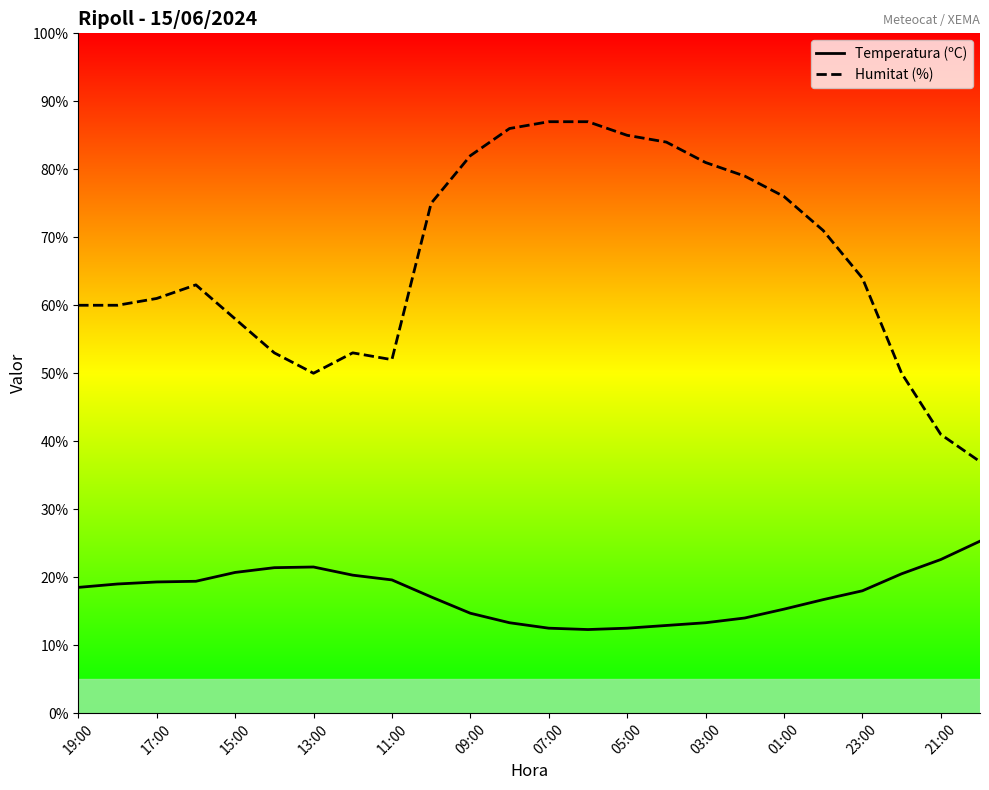

What is the sum of all Humitat (%) values?

1595.0